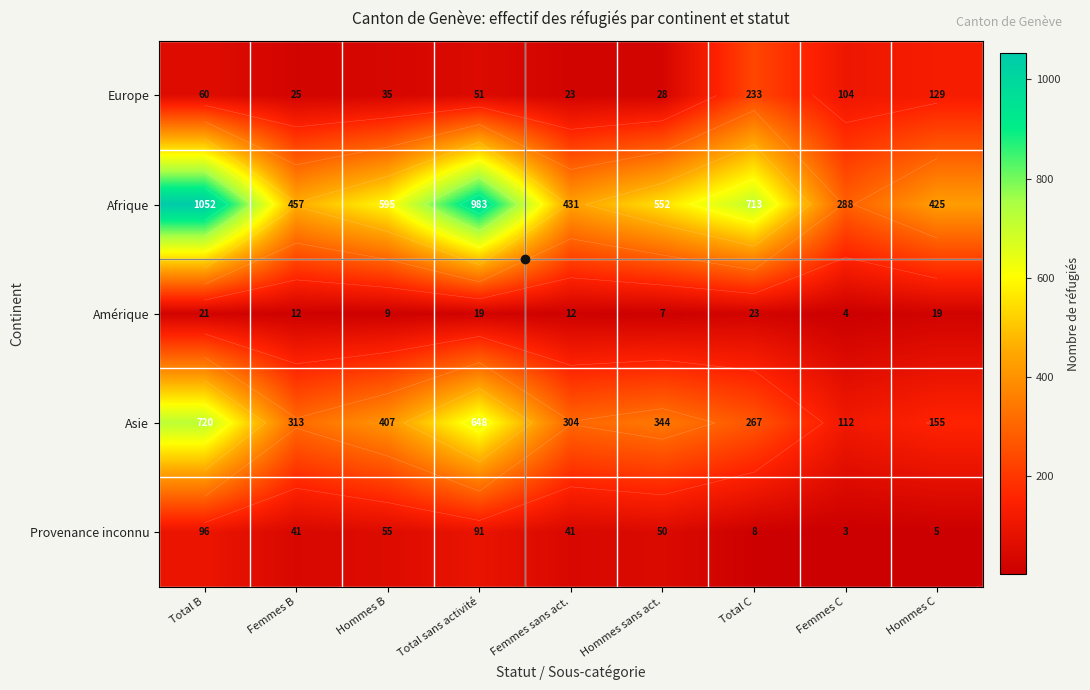

Count the number of categories in the chart.

9